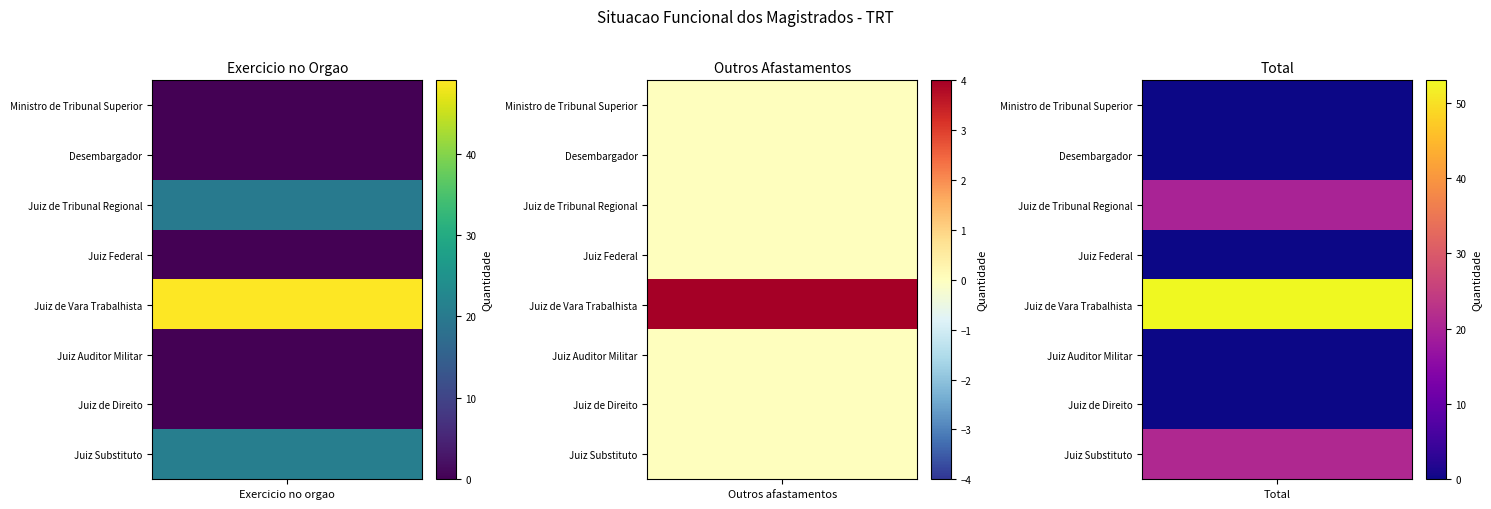

Which series has the largest range (max minus min)?

Juiz de Vara Trabalhista